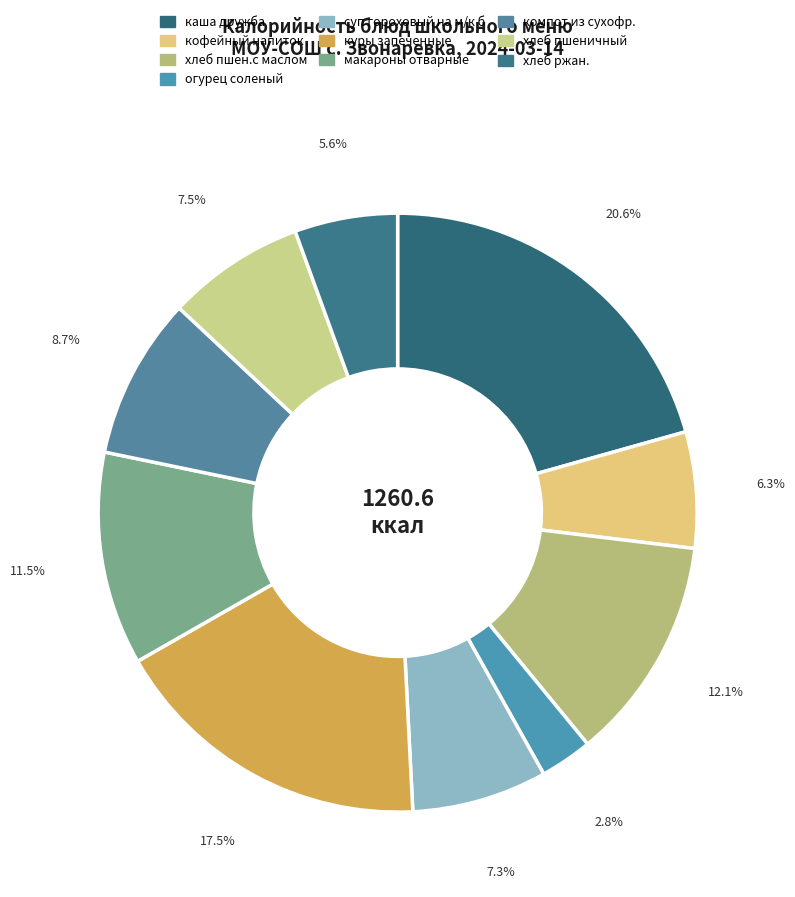

What is the smallest slice in the pie chart?

огурец соленый